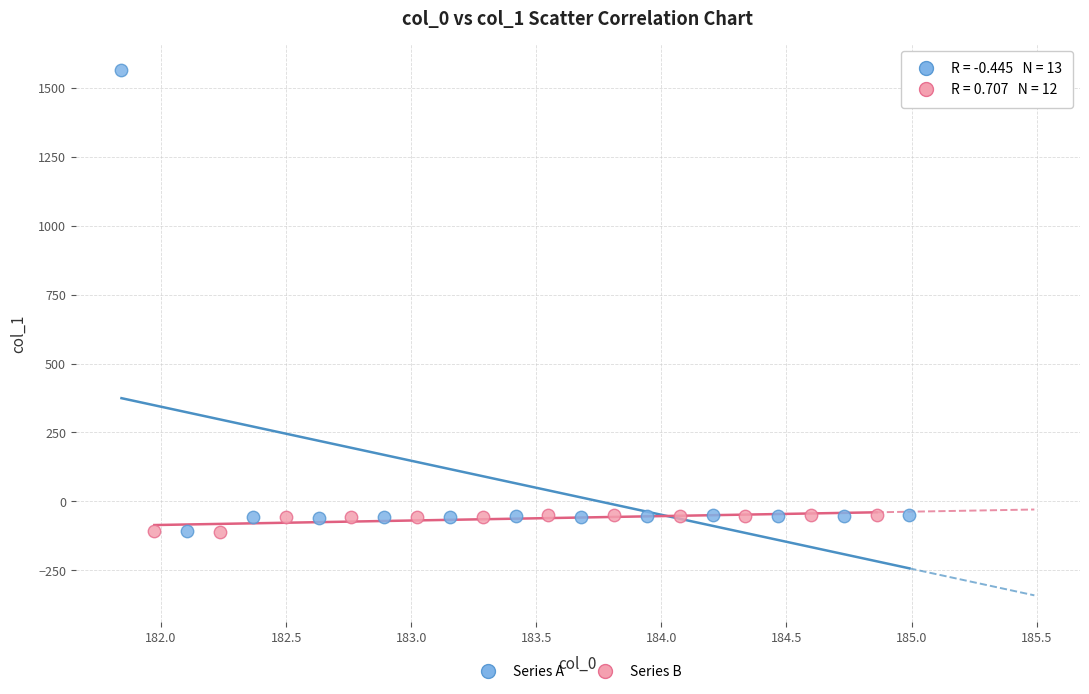

Which series has the widest spread of Y values?

Series A